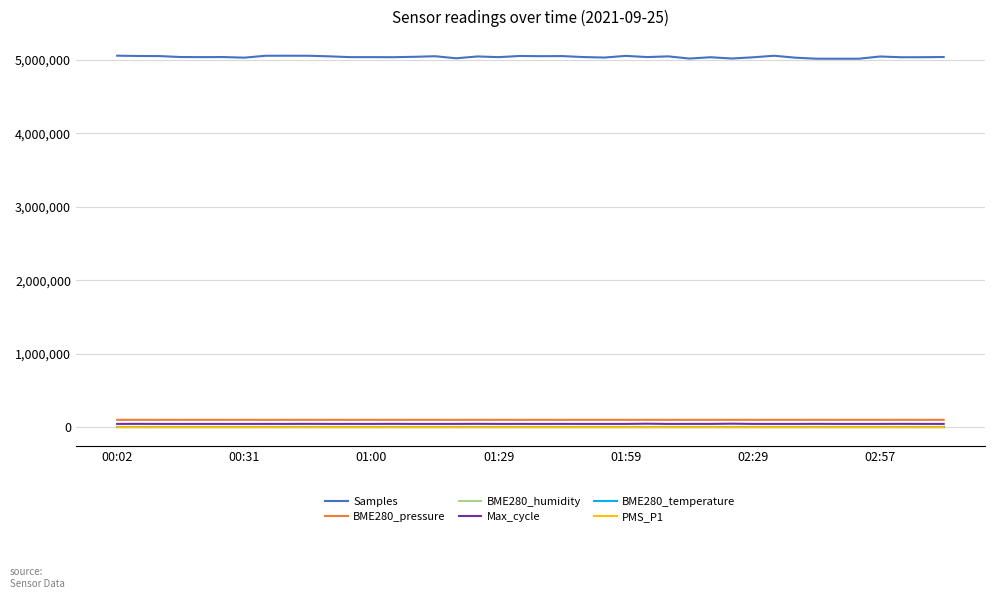

True or false: BME280_temperature and Samples intersect in this chart.

False